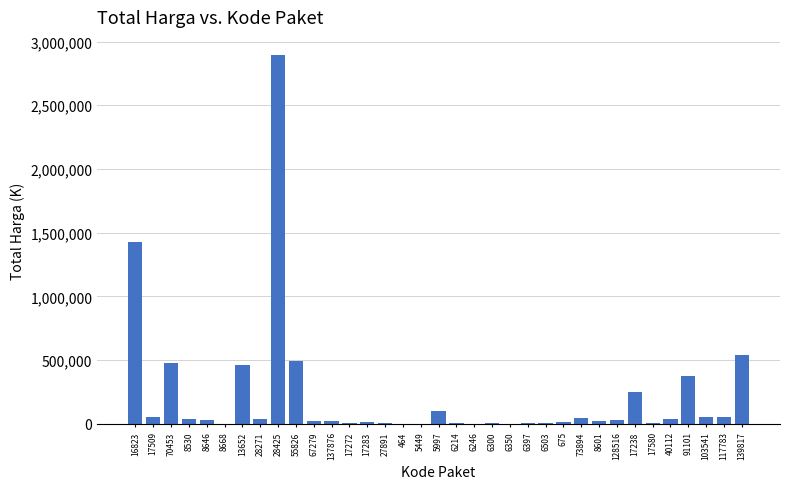

What is the sum of all values?

7518497.1